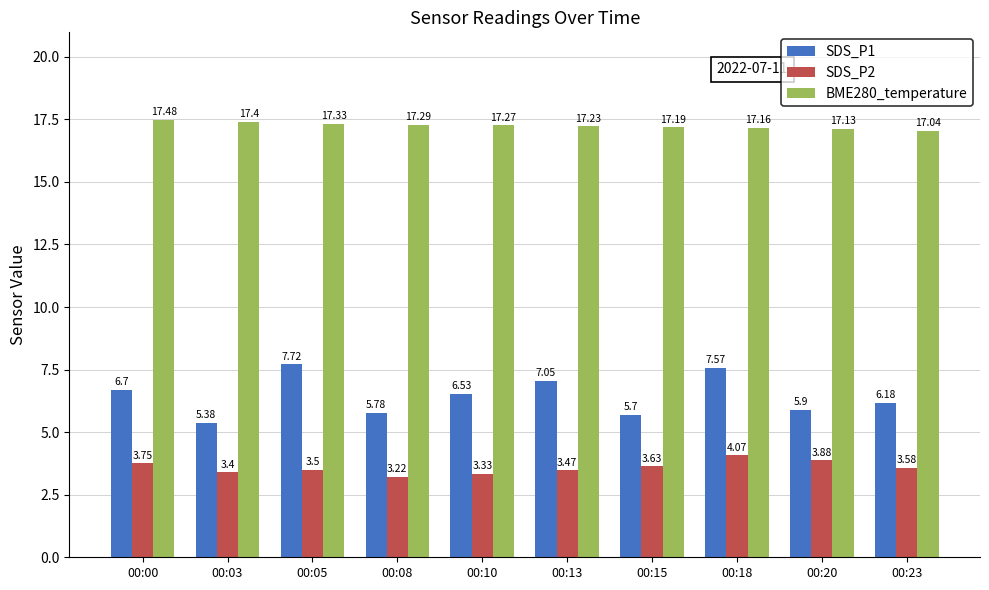

Rank the series by their maximum value, from highest to lowest.

BME280_temperature, SDS_P1, SDS_P2